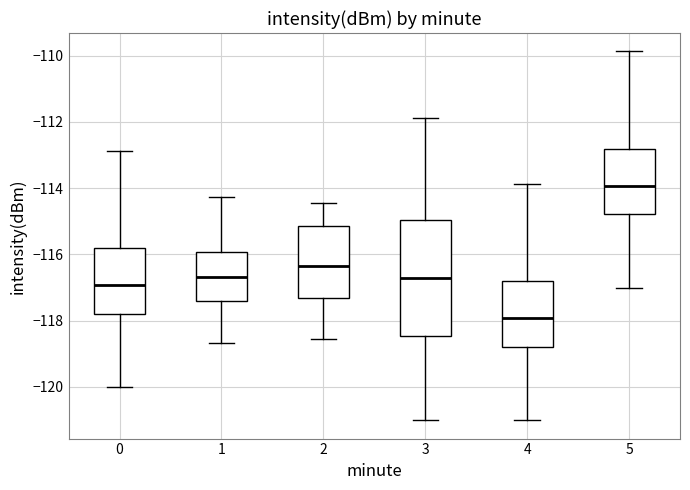

Reading left to right, transcribe this box plot: for each box, give where its median line is, the range the box spans, and where its two whiskers end, as read against the y-axis. The values are not printed on the chart, so give them approximately, as read against the axis.

0: median -117.0, box -117.8 to -115.8, whiskers -120.0 to -112.8
1: median -116.6, box -117.4 to -116.0, whiskers -118.6 to -114.2
2: median -116.4, box -117.4 to -115.2, whiskers -118.6 to -114.4
3: median -116.8, box -118.4 to -115.0, whiskers -121.0 to -111.8
4: median -118.0, box -118.8 to -116.8, whiskers -121.0 to -113.8
5: median -114.0, box -114.8 to -112.8, whiskers -117.0 to -109.8